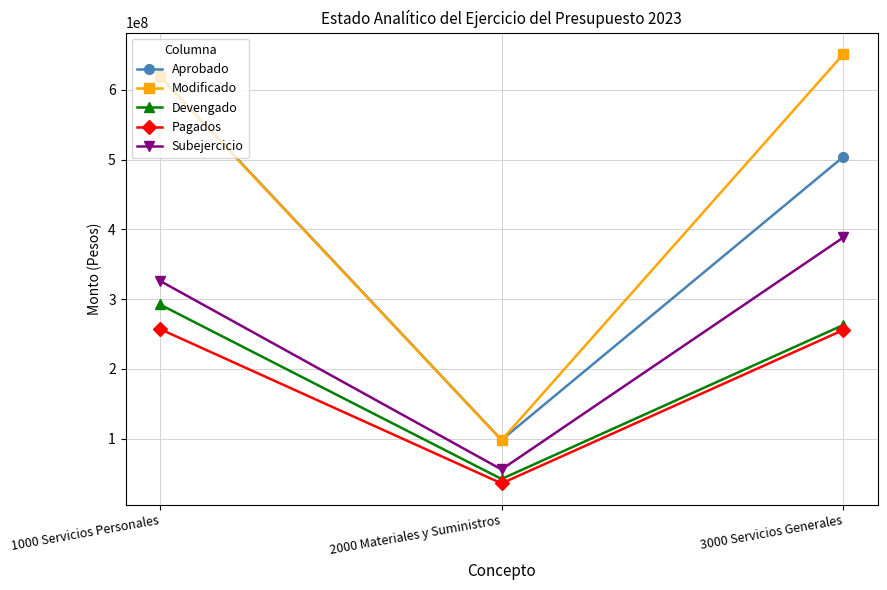

At which category is the sum across all series the highest?

1000 Servicios Personales